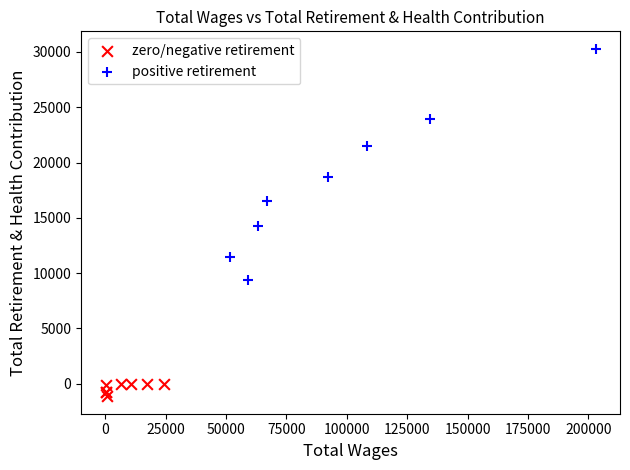

Which series contains the lowest Y value?

zero/negative retirement